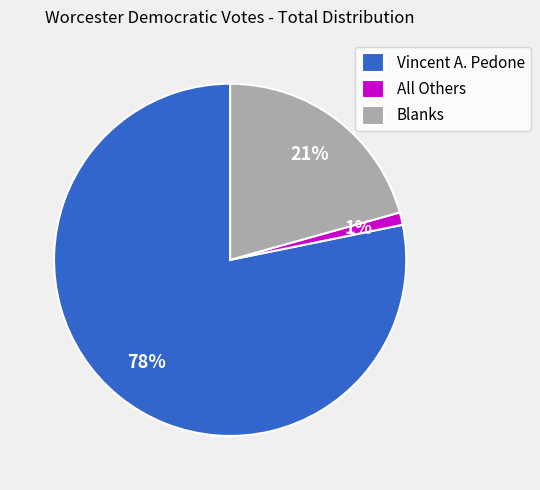

Do All Others and Vincent A. Pedone together represent more than half of the pie?

Yes